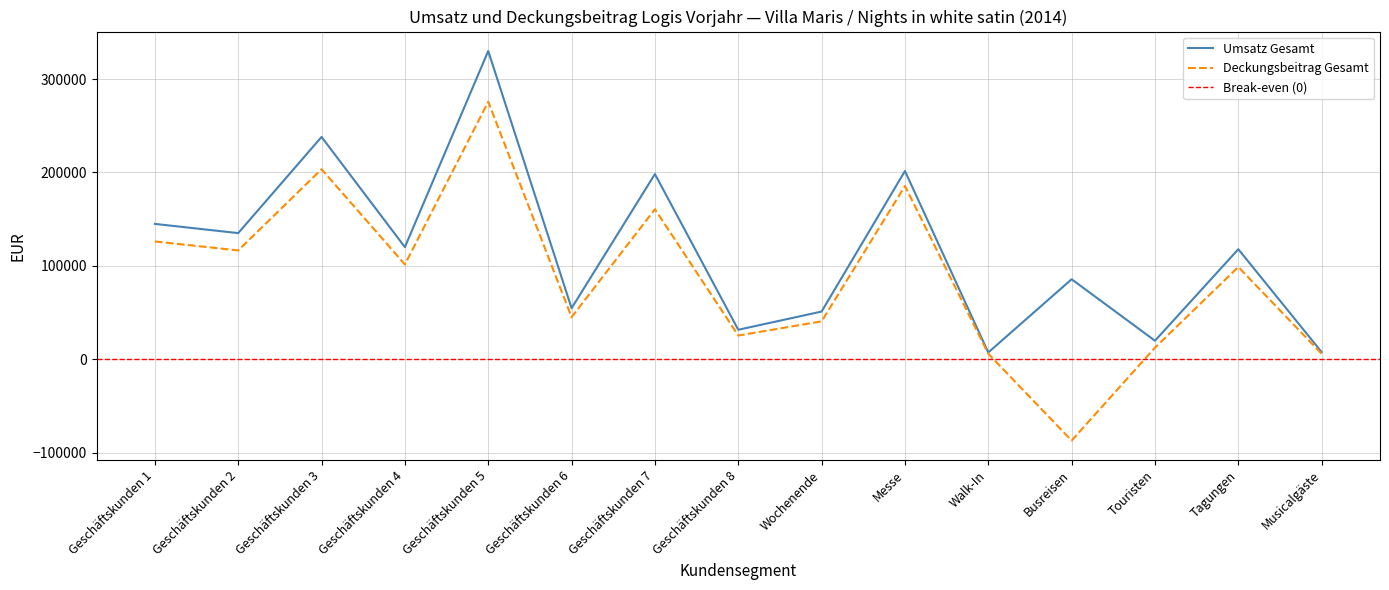

Which series has the widest spread of values?

Deckungsbeitrag Gesamt